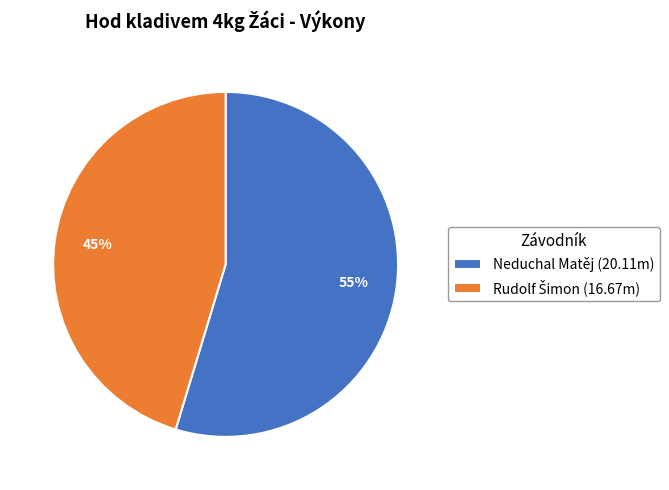

How many slices are in this pie chart?

2